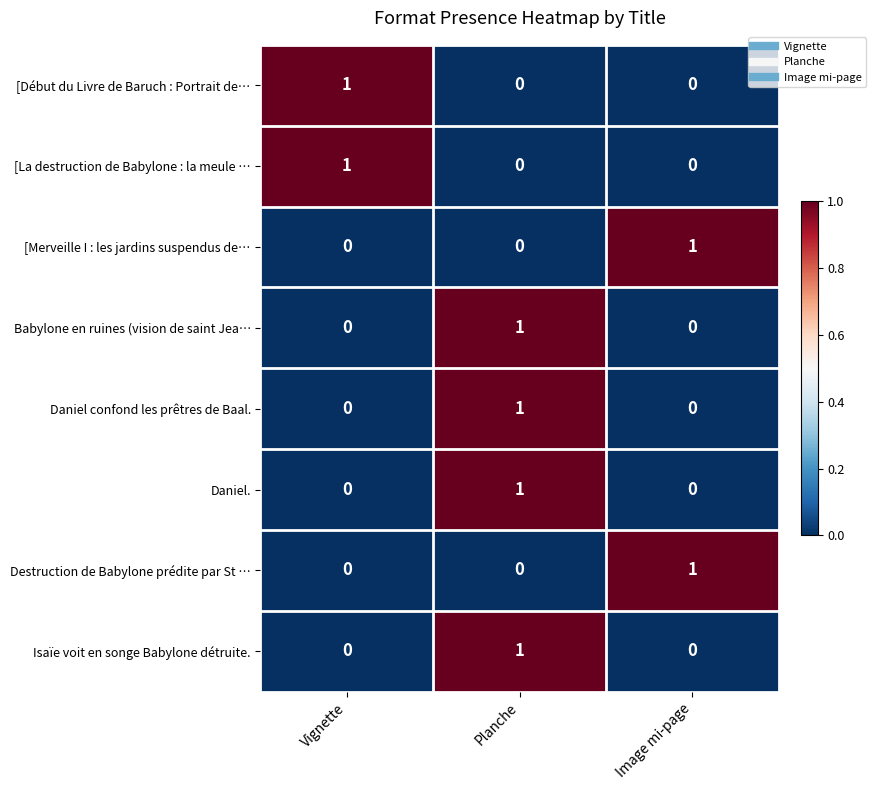

At which label does Destruction de Babylone prédite par St … reach its peak?

Image mi-page